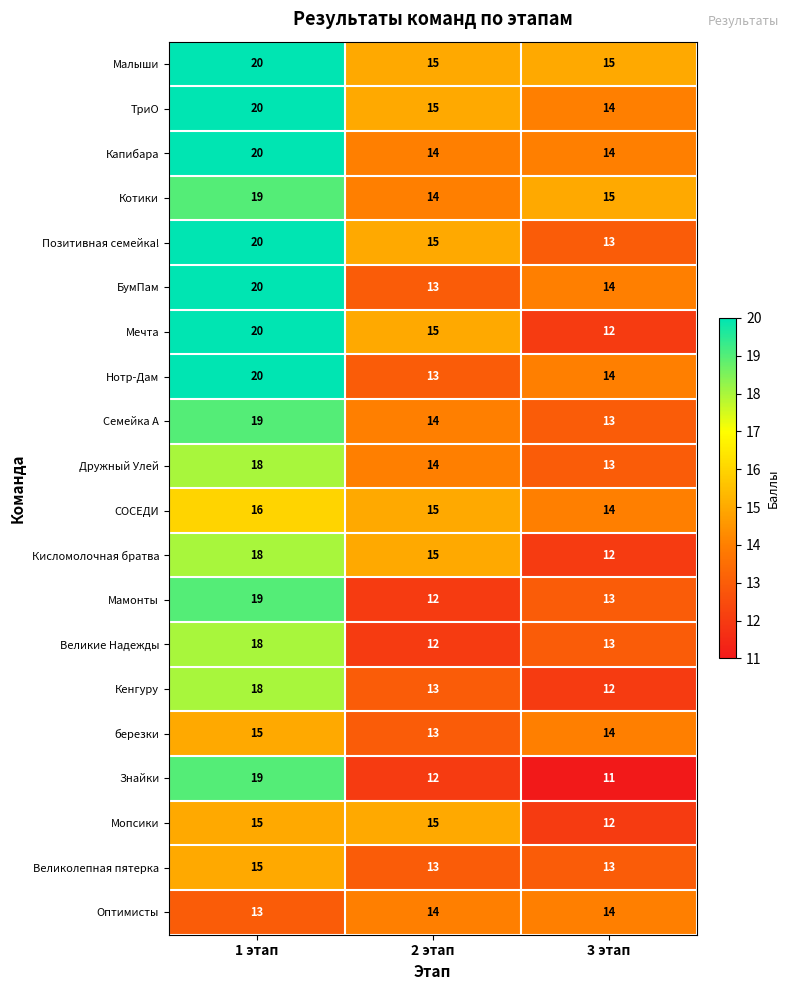

What is the sum of all Капибара values?

48